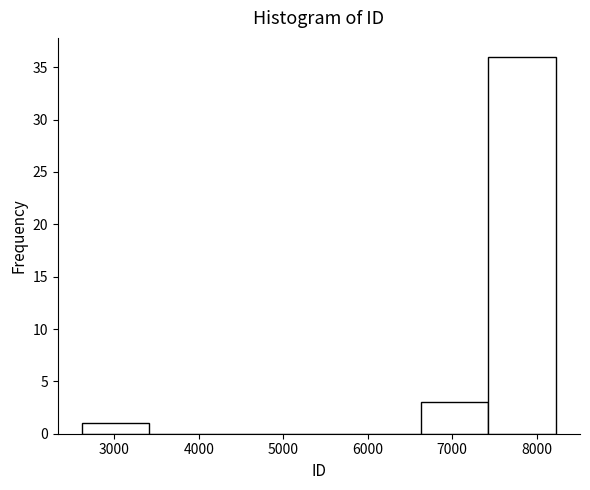

How tall is the bar that spans 2600 to 3400 on the x-axis? Neither the bar edges nor the heights are printed on the chart, so give them approximately, as read against the axes.

1